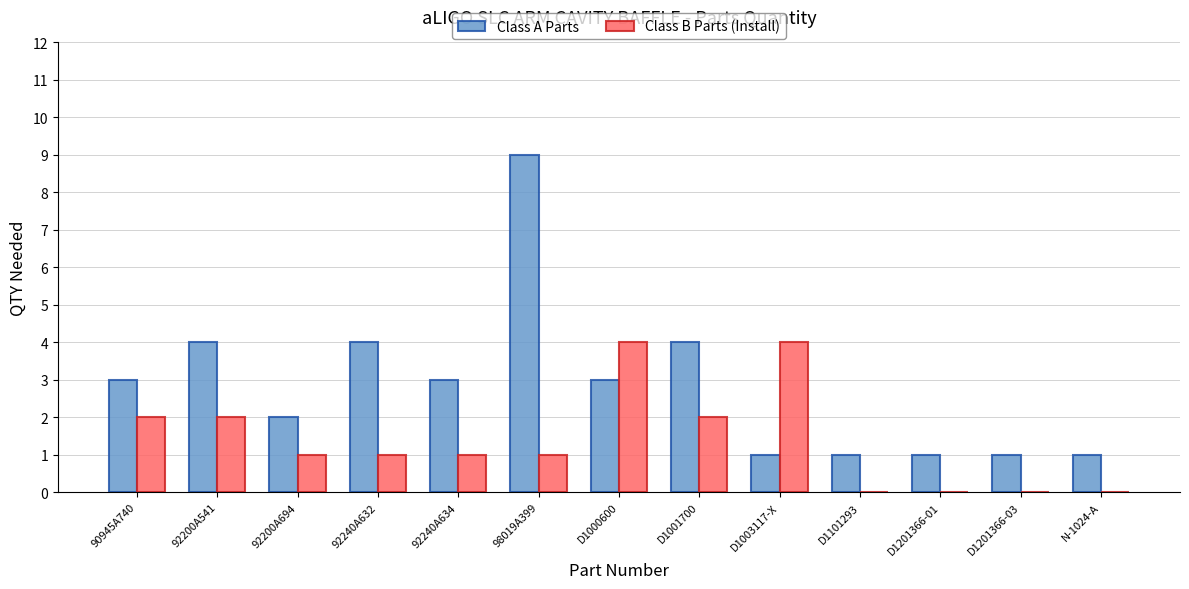

Reading right to left, what are all the values shown in this chart?

Class A Parts: 1	1	1	1	1	4	3	9	3	4	2	4	3
Class B Parts (Install): 0	0	0	0	4	2	4	1	1	1	1	2	2